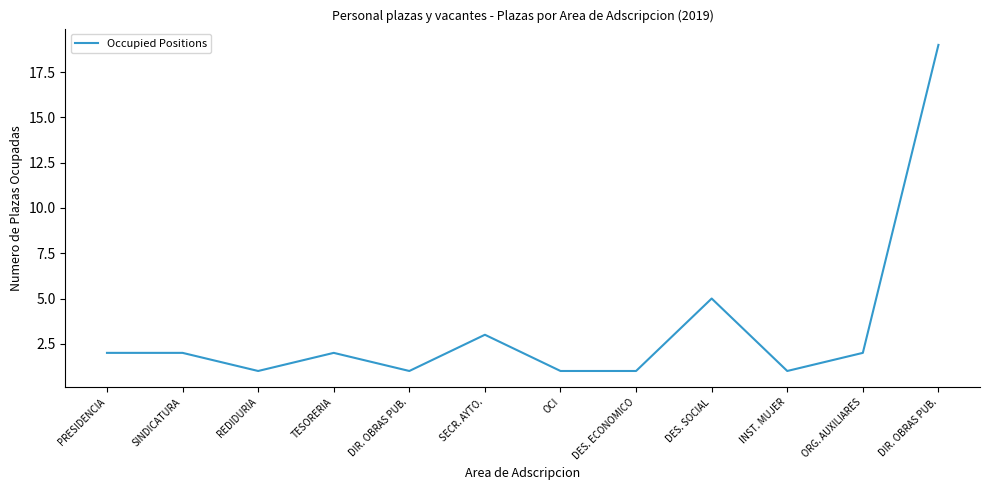

What is the maximum value shown in the chart?

19